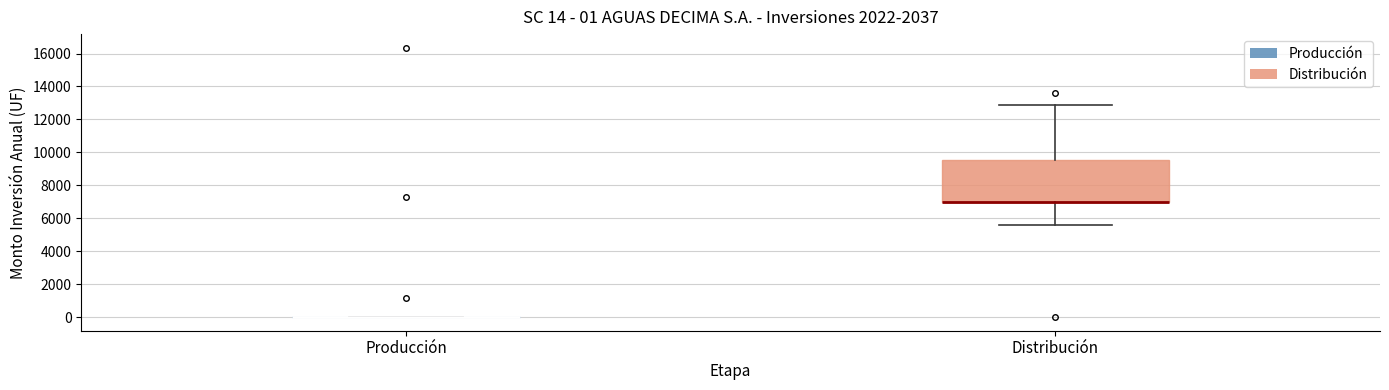

Comparing the boxes themselves (not the whiskers), which one is the tallest?

Distribución